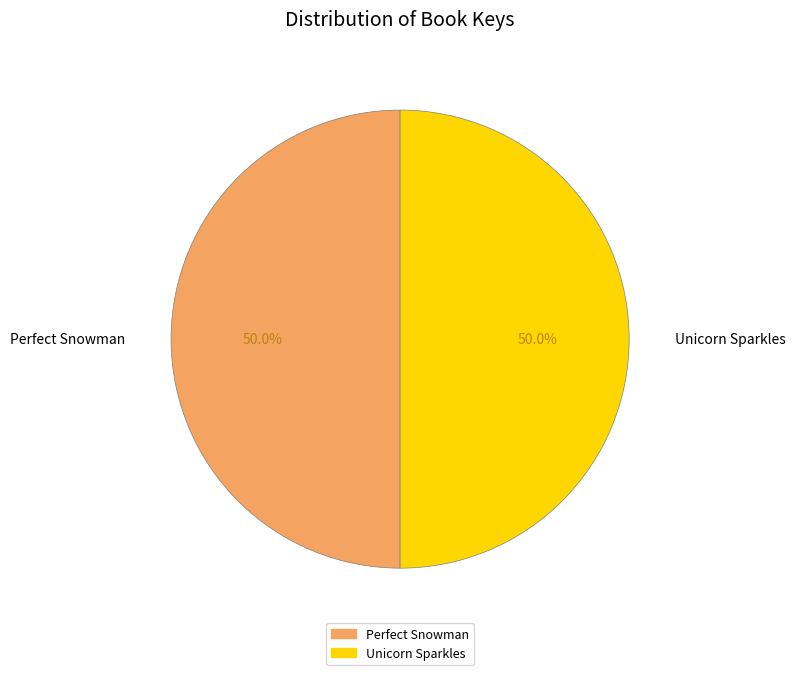

What is the ratio of the value at Perfect Snowman to the value at Unicorn Sparkles?

1.0